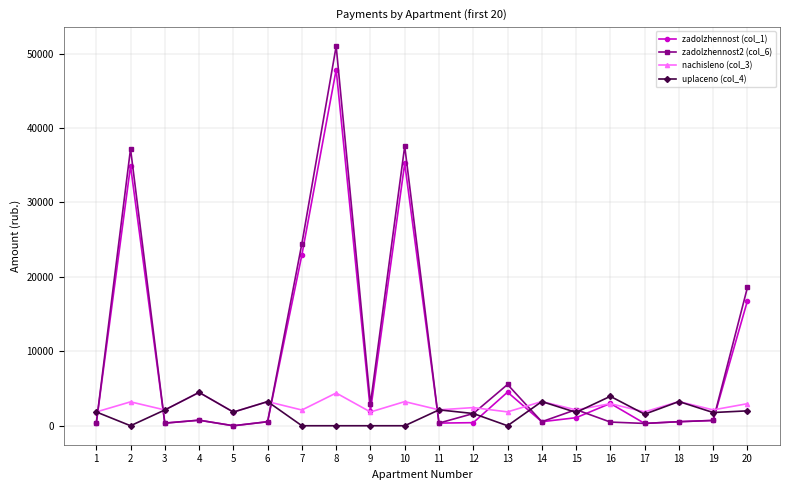

At 2, list the series in order from smallest to largest.

uplaceno (col_4), nachisleno (col_3), zadolzhennost (col_1), zadolzhennost2 (col_6)